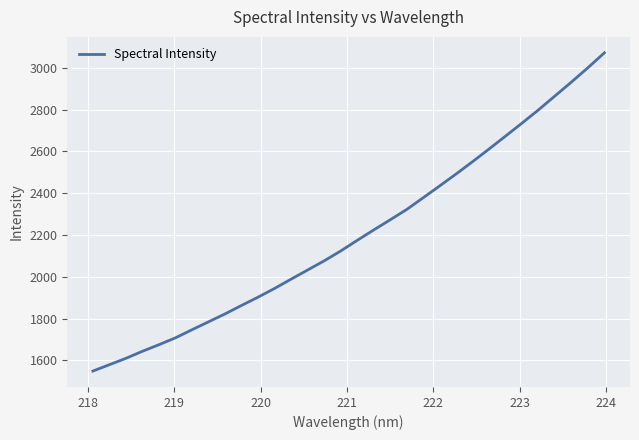

What is the maximum value shown in the chart?

3072.2